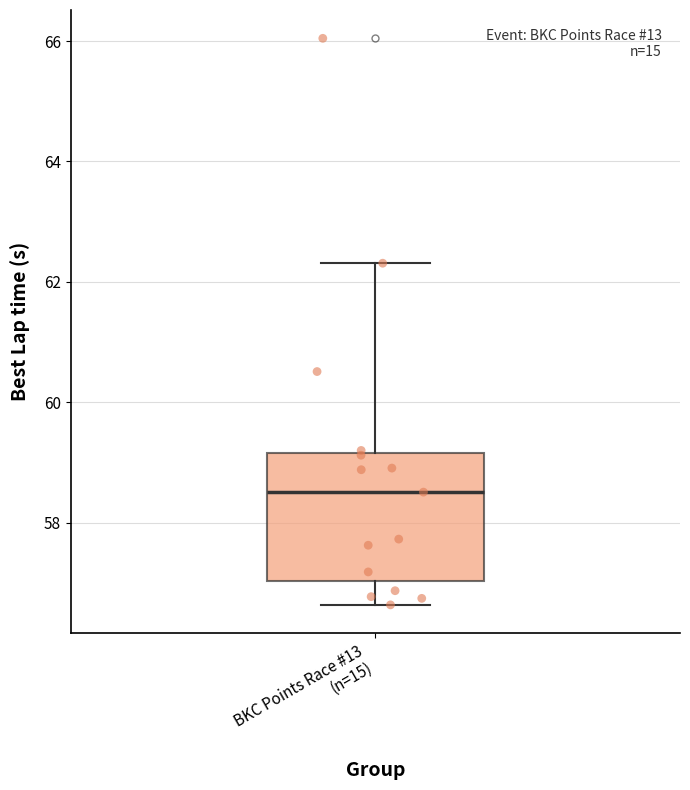

Read this box plot against the y-axis: the position of the median line, the range covered by the box, and the ends of both whiskers. The values are not printed on the chart, so give them approximately, as read against the axis.

median 58.6, box 57.0 to 59.2, whiskers 56.6 to 62.4